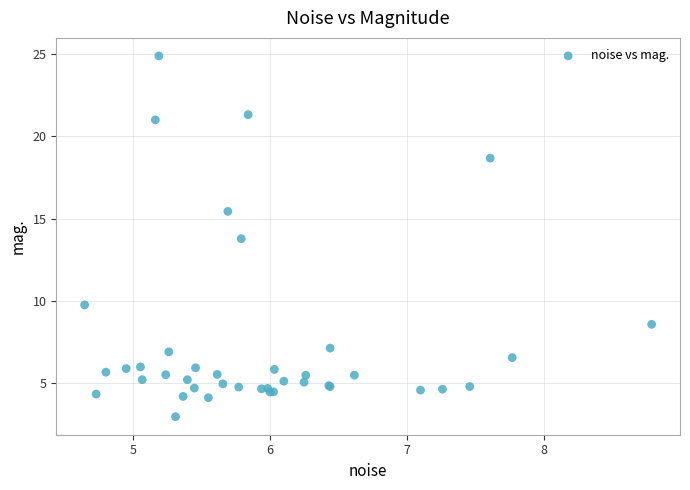

What Y value in the scatter plot is closest to 13?

13.8